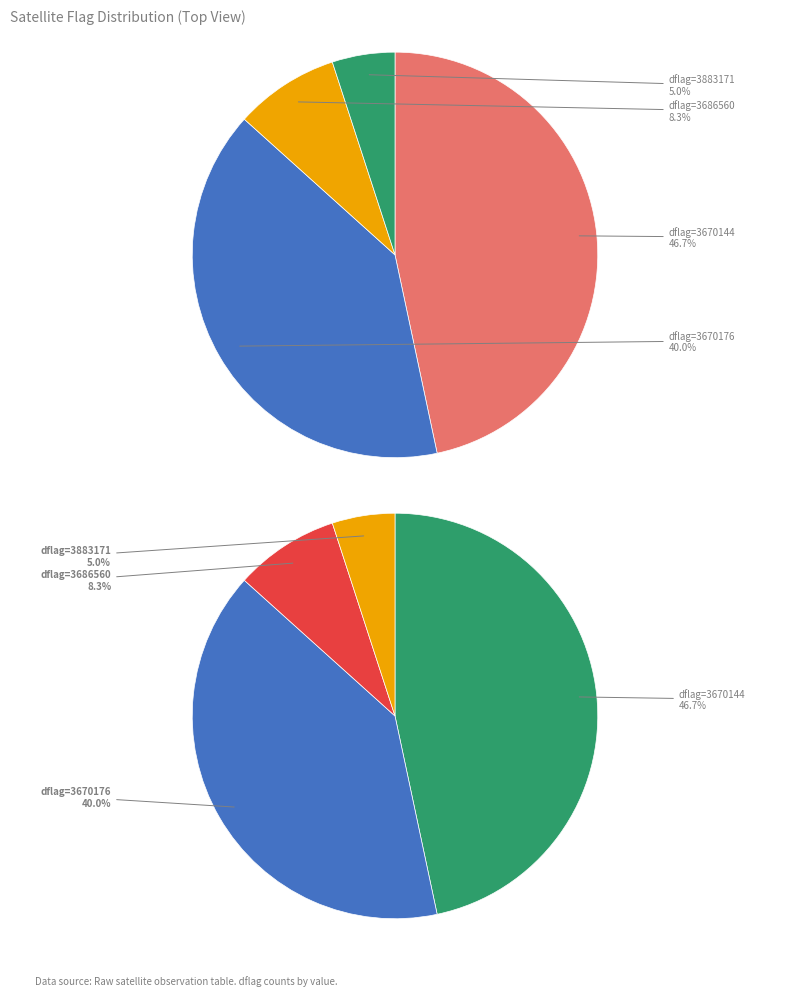

Does 3686560 account for over 50% of the chart?

No